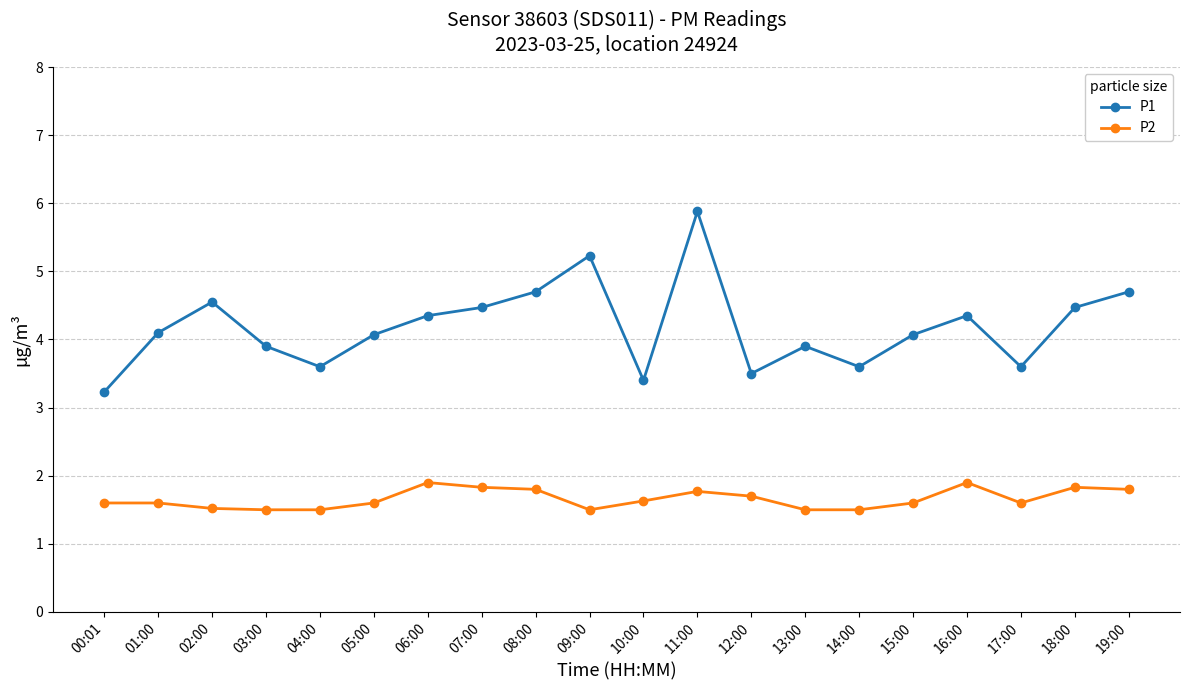

What are all the series names shown in the legend?

P1, P2